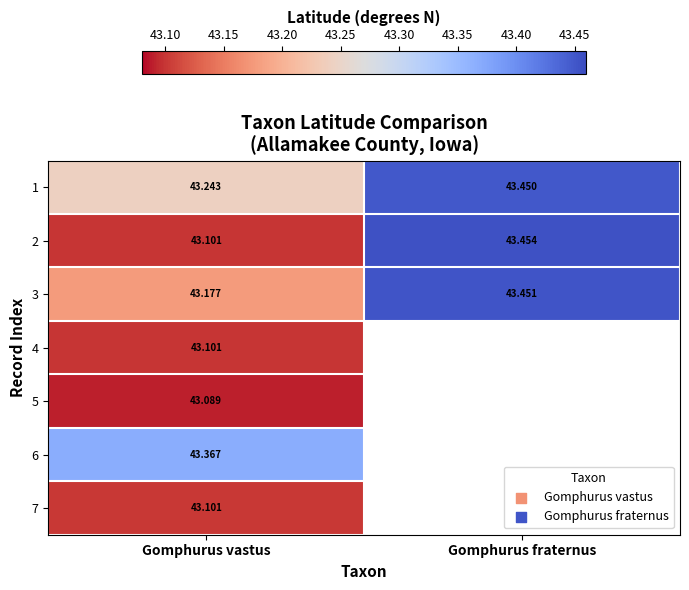

List the labels in order of 2 value, smallest first.

Gomphurus vastus, Gomphurus fraternus